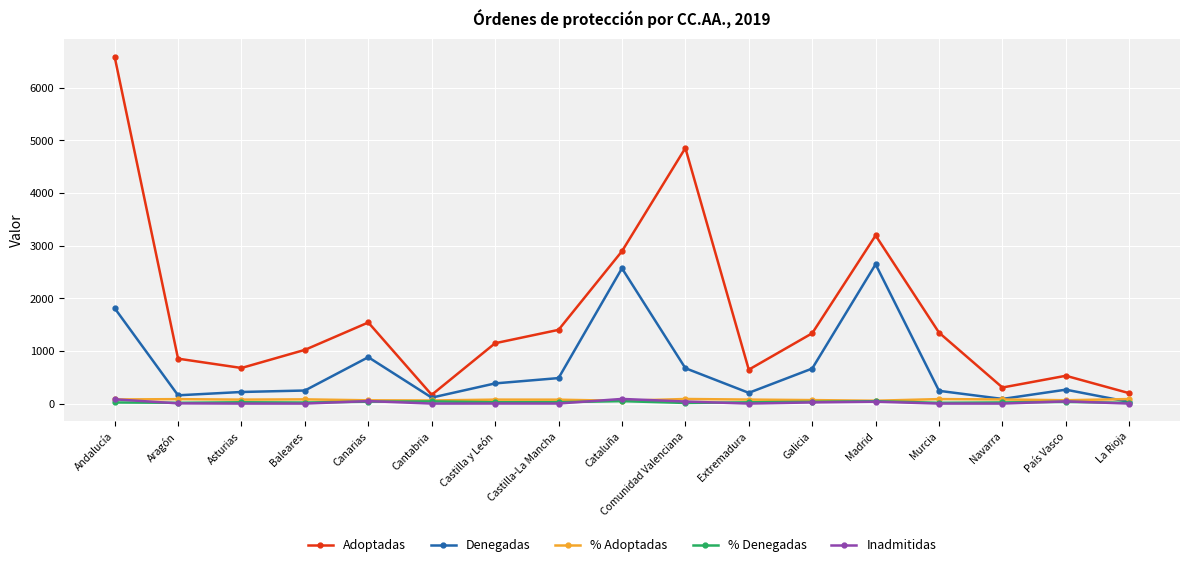

Between Andalucía and Extremadura, which series saw the biggest shift?

Adoptadas